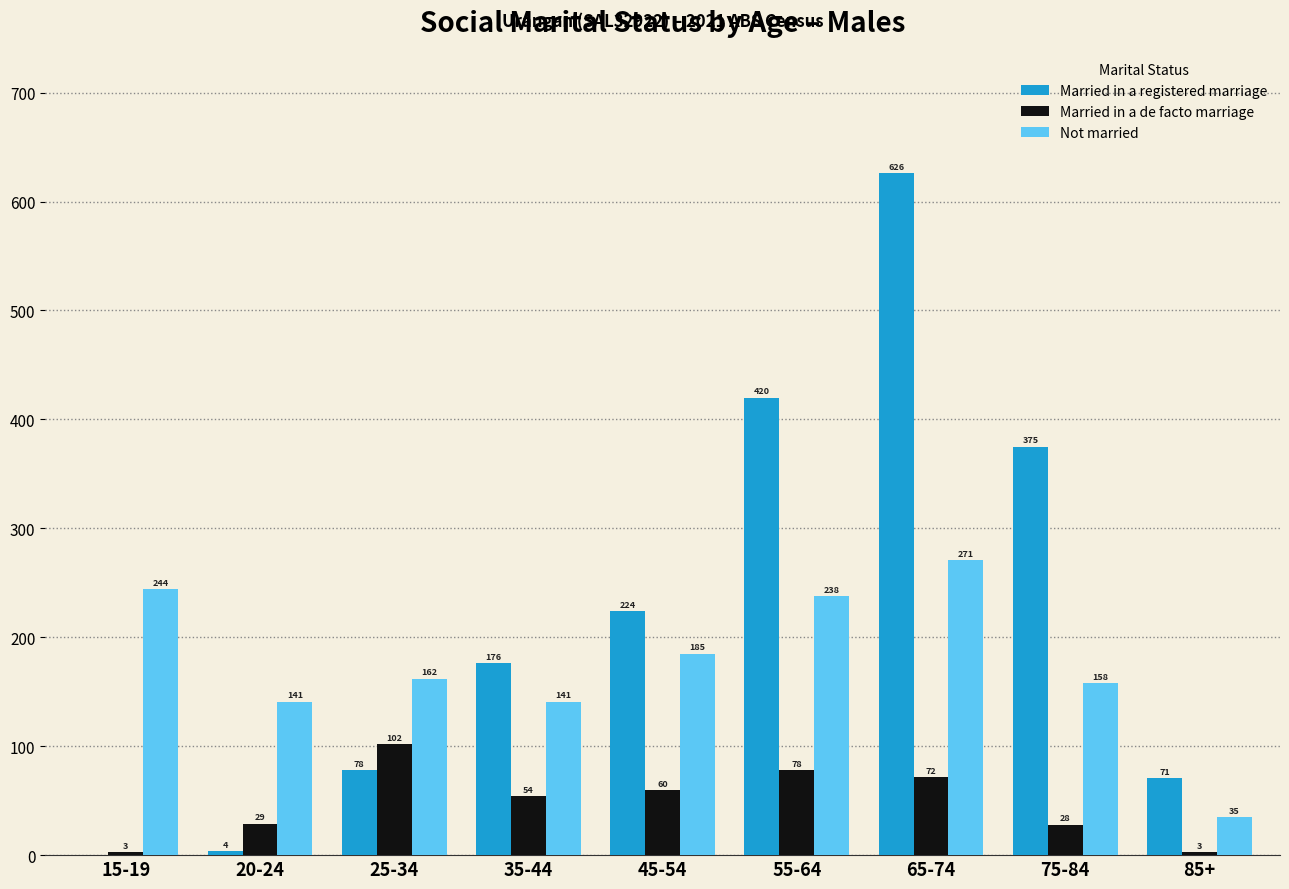

Which category has the highest value across all series?

65-74